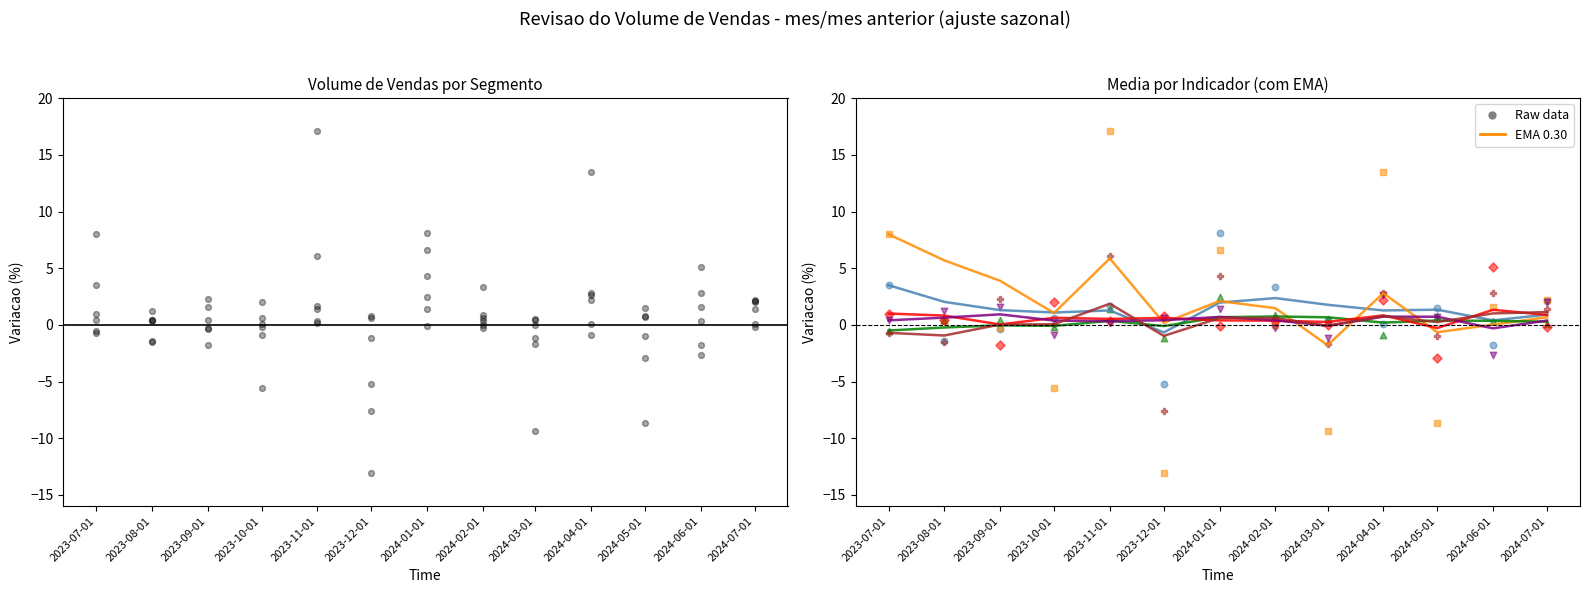

At how many categories does at least one series exceed -9?

13